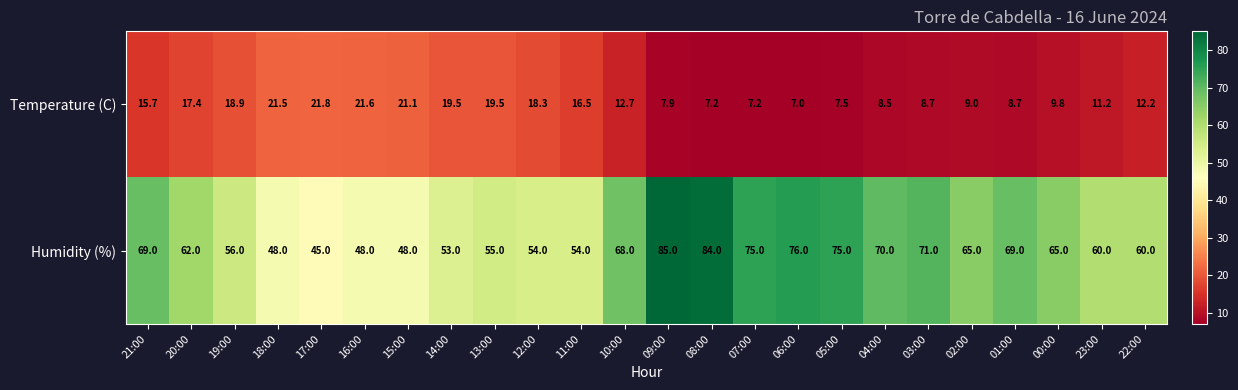

What is the difference between the Temperature (C) values at 18:00 and 00:00?

11.7